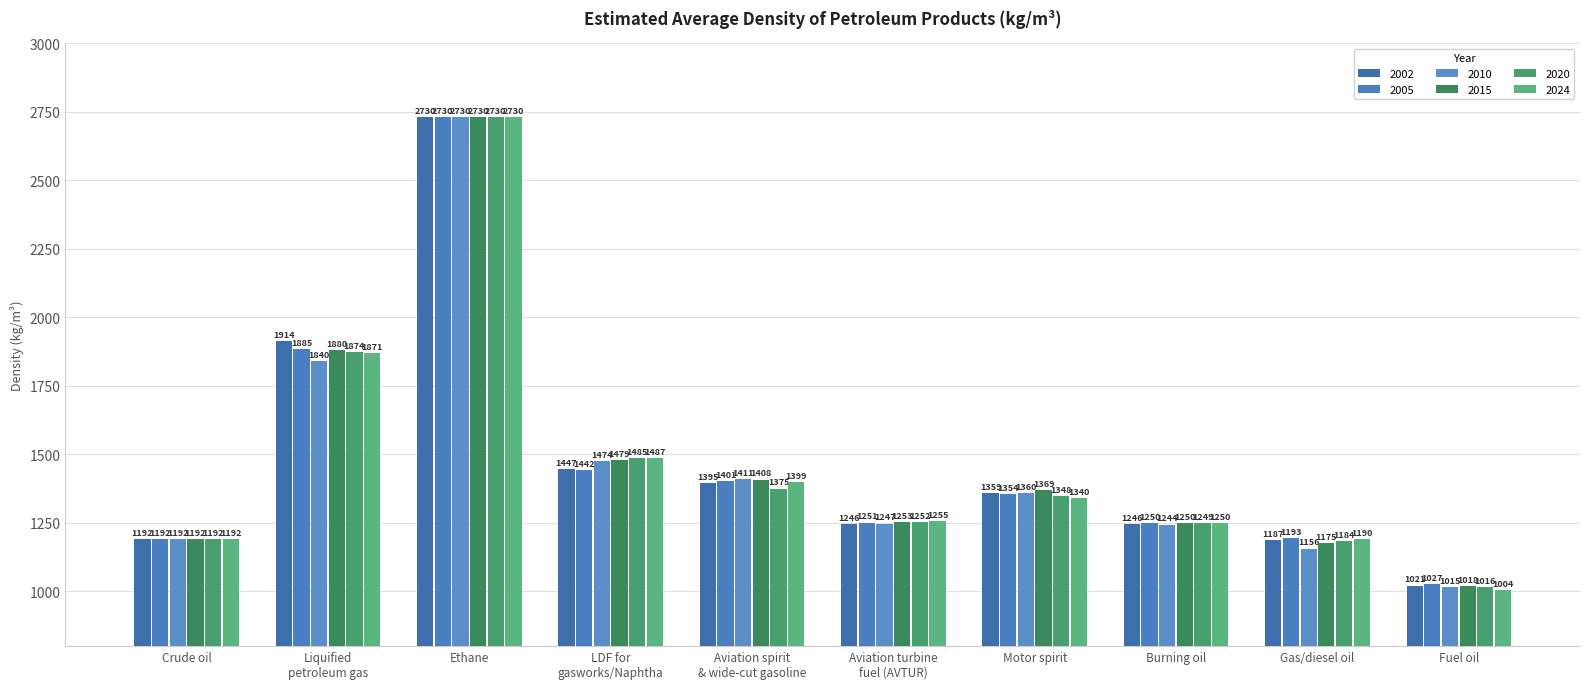

Are the bars grouped side by side (vs. stacked)?

Yes